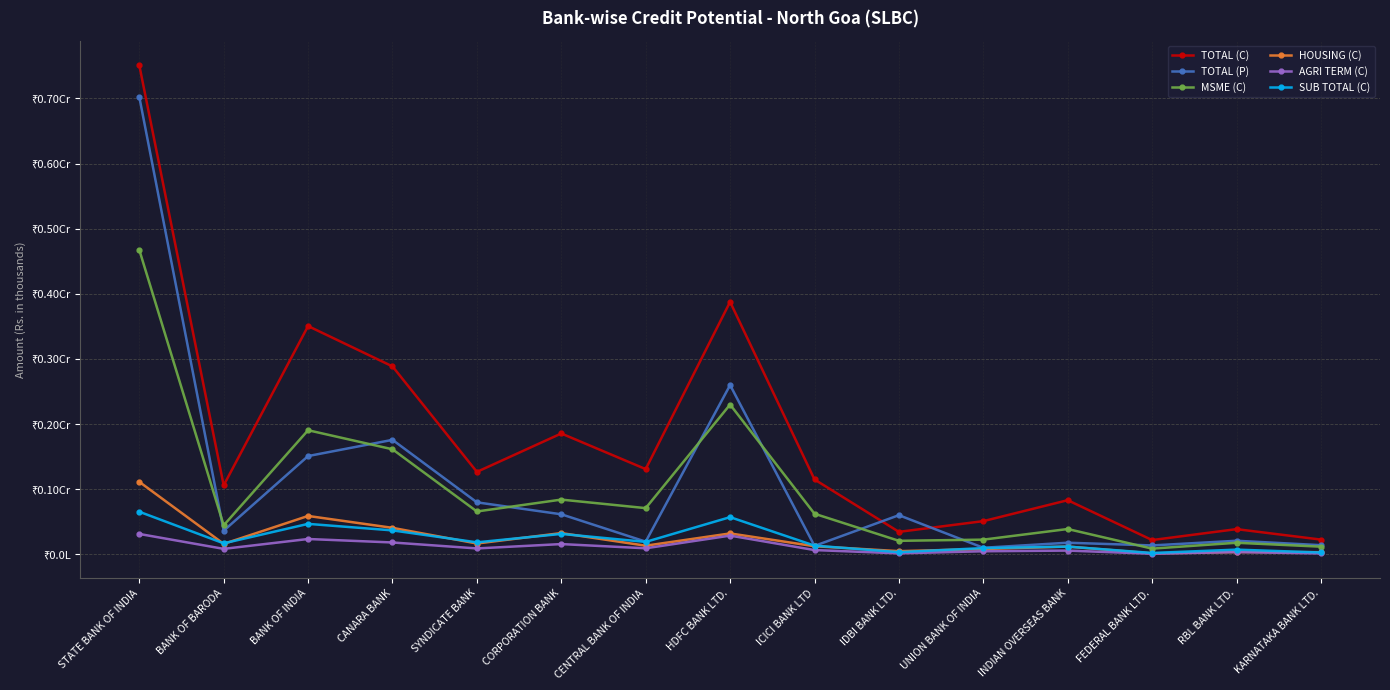

Rank the series by their maximum value, from highest to lowest.

TOTAL (C), TOTAL (P), MSME (C), HOUSING (C), SUB TOTAL (C), AGRI TERM (C)